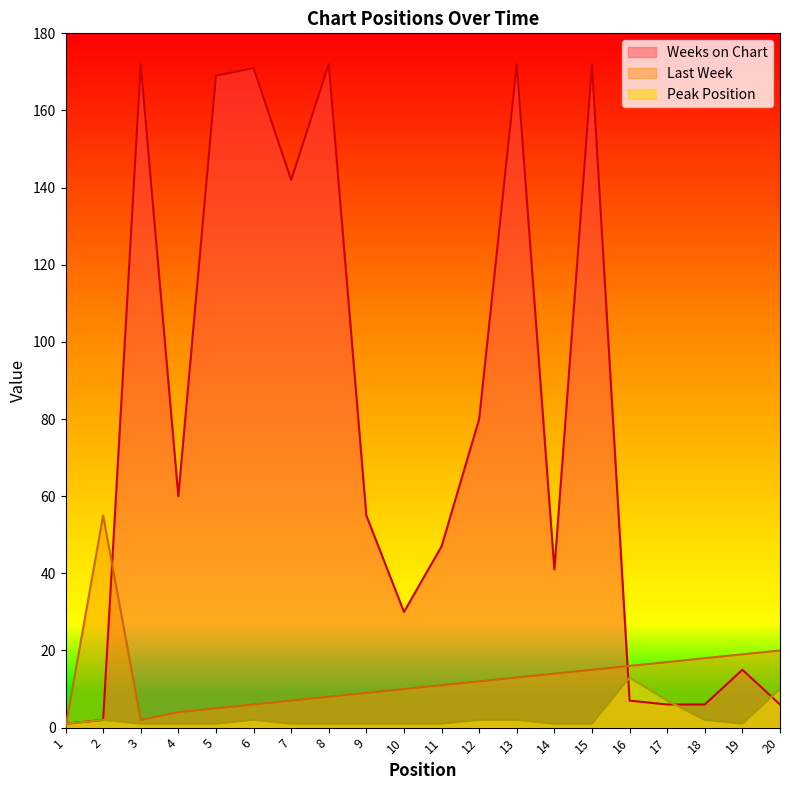

The Weeks on Chart series shows 172 at 3. True or false?

True